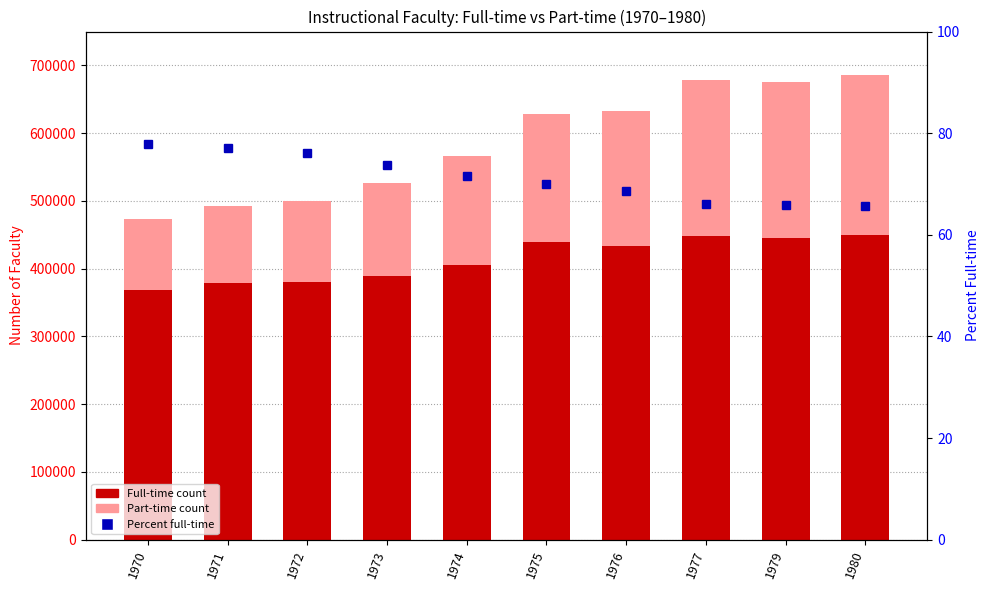

Which category has the highest value in the Percent full-time series?

1970